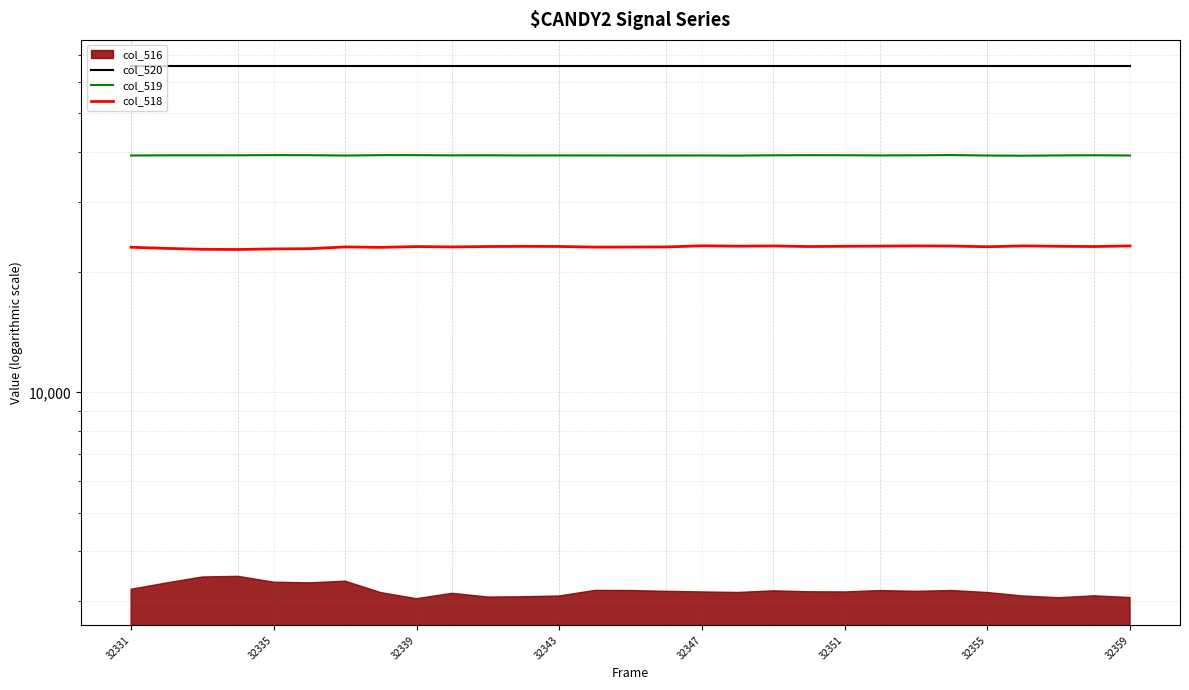

What is the difference between the maximum and minimum values in the col_518 series?

485